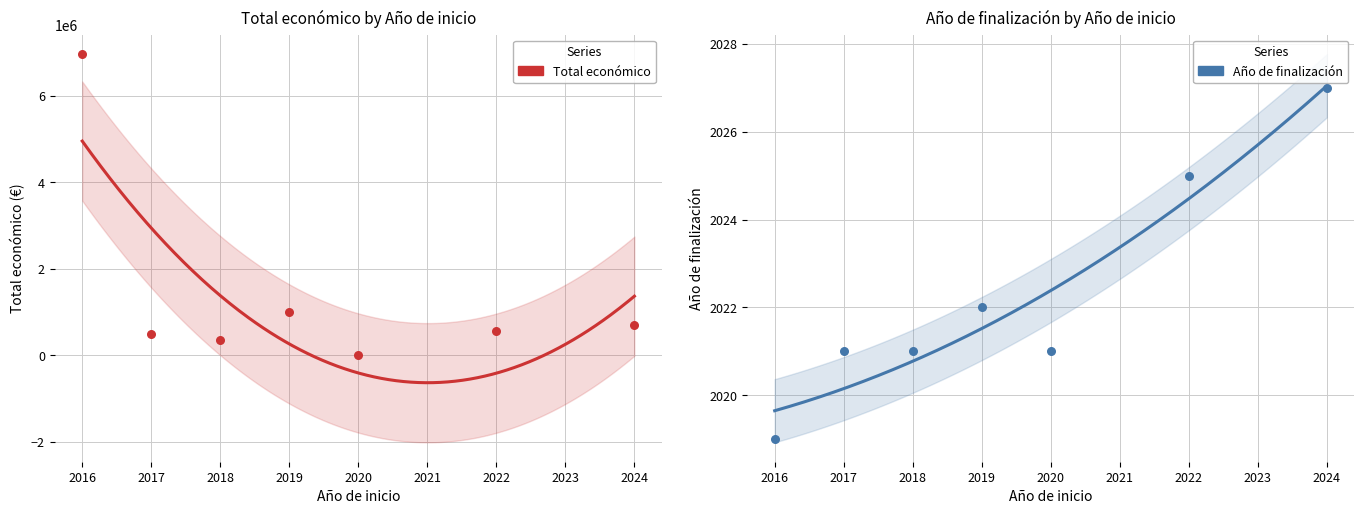

What is the total value across all series at 2016?

6962312